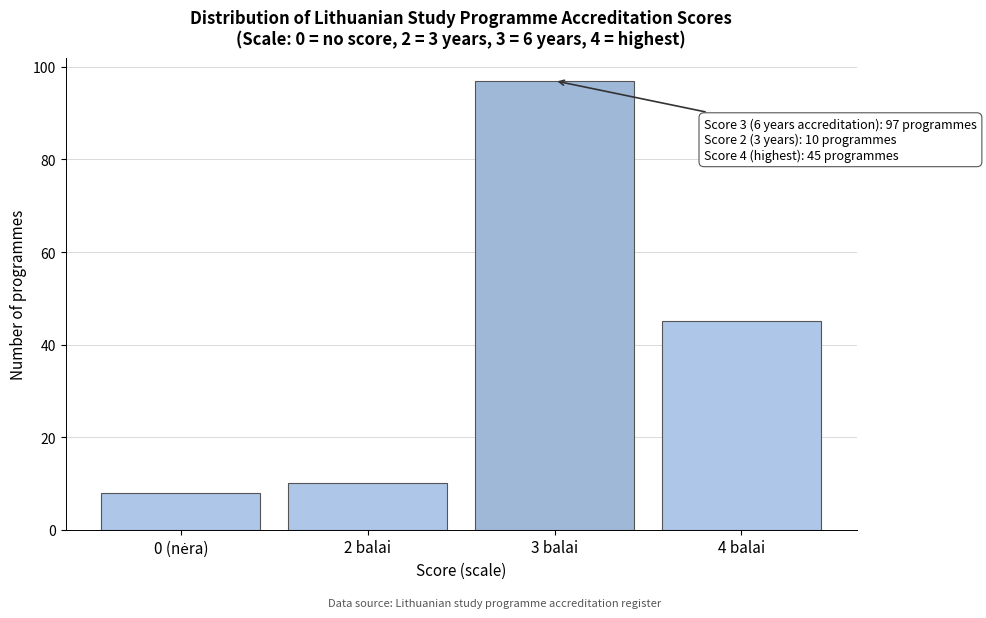

Reading left to right, what are all the values shown in this chart?

8	10	97	45